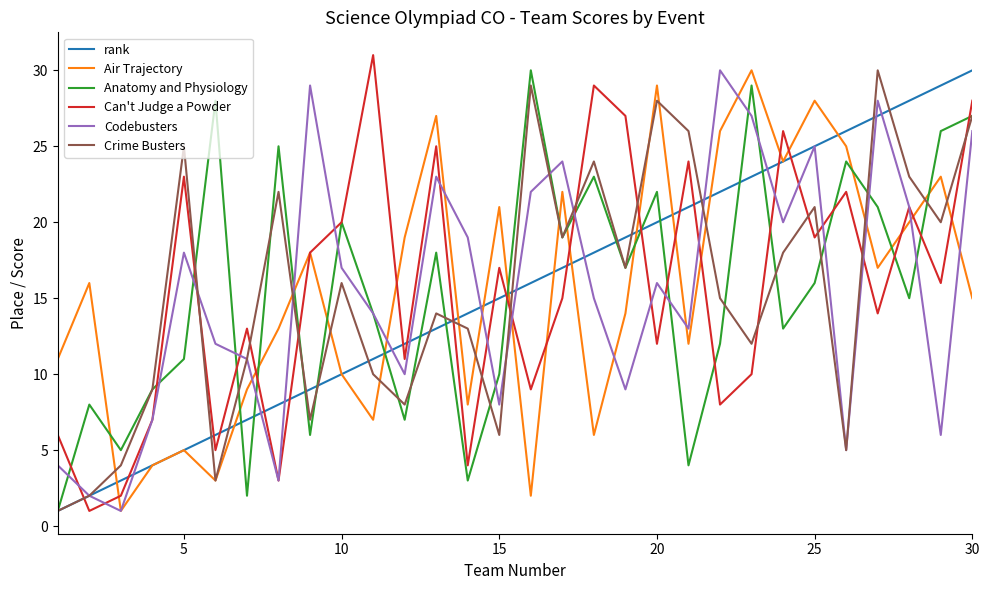

What are all the series names shown in the legend?

rank, Air Trajectory, Anatomy and Physiology, Can't Judge a Powder, Codebusters, Crime Busters